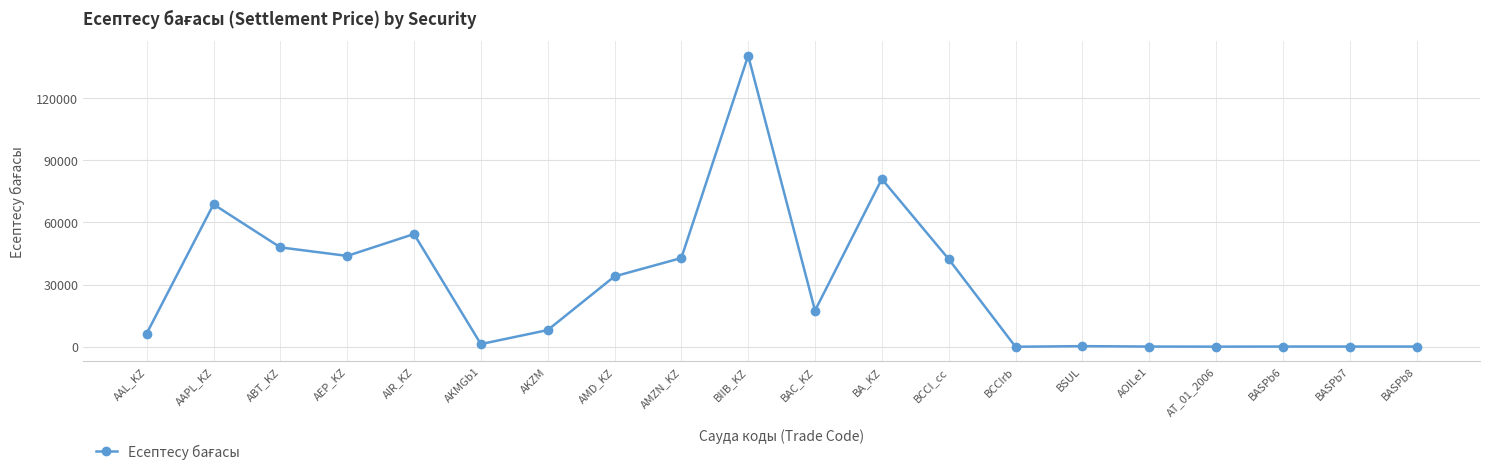

Which category has the highest value across all series?

BIIB_KZ